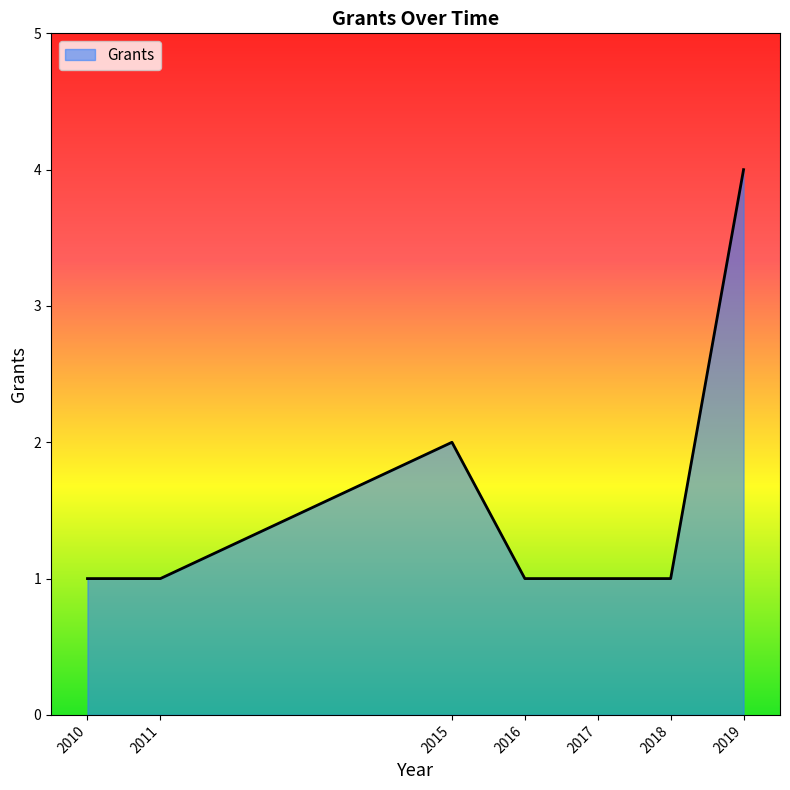

What is the difference between the maximum and minimum values?

3